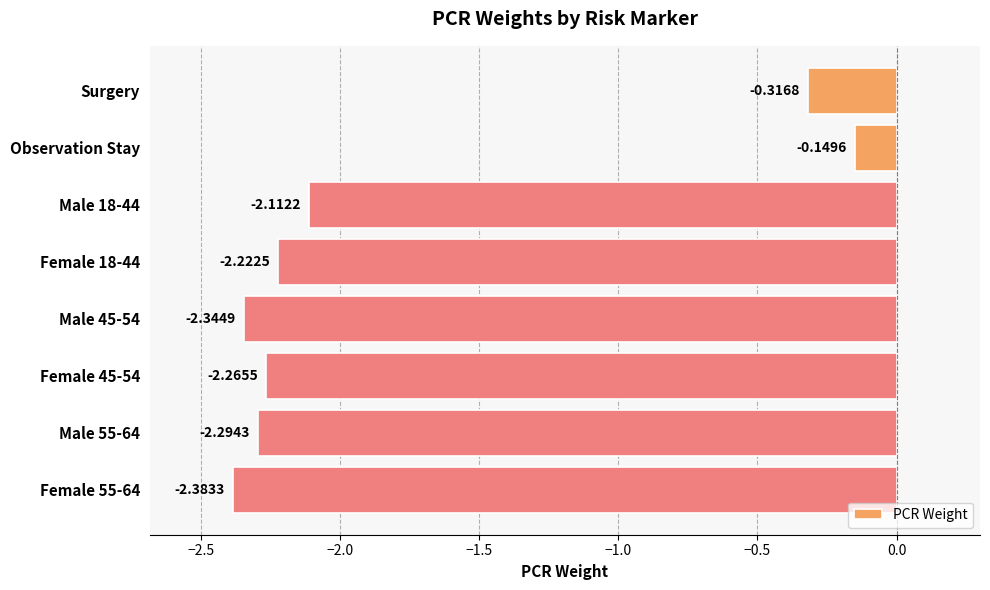

What is the difference between the maximum and minimum values?

2.2